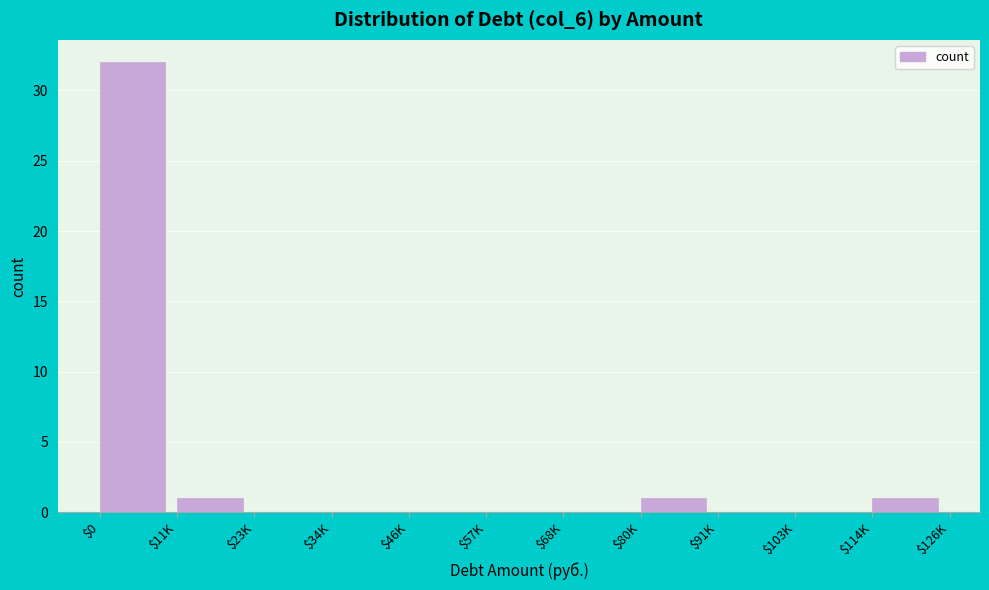

Is it true that the value at $68K is -15?

False